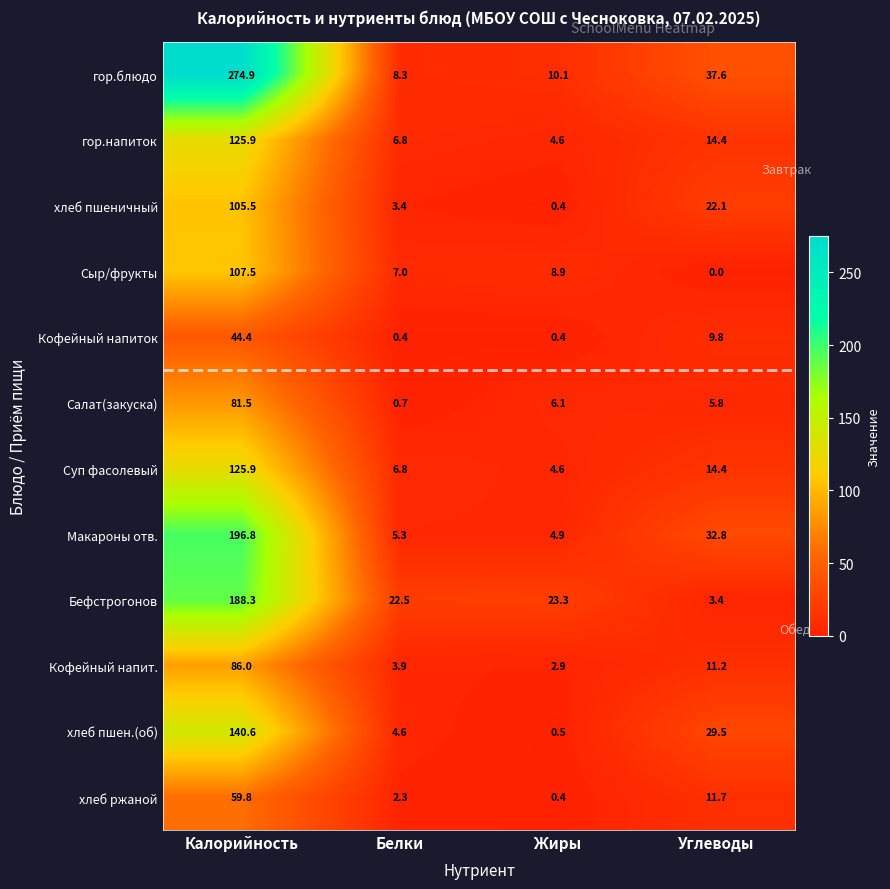

What is the average value of the Кофейный напит. series?

26.0